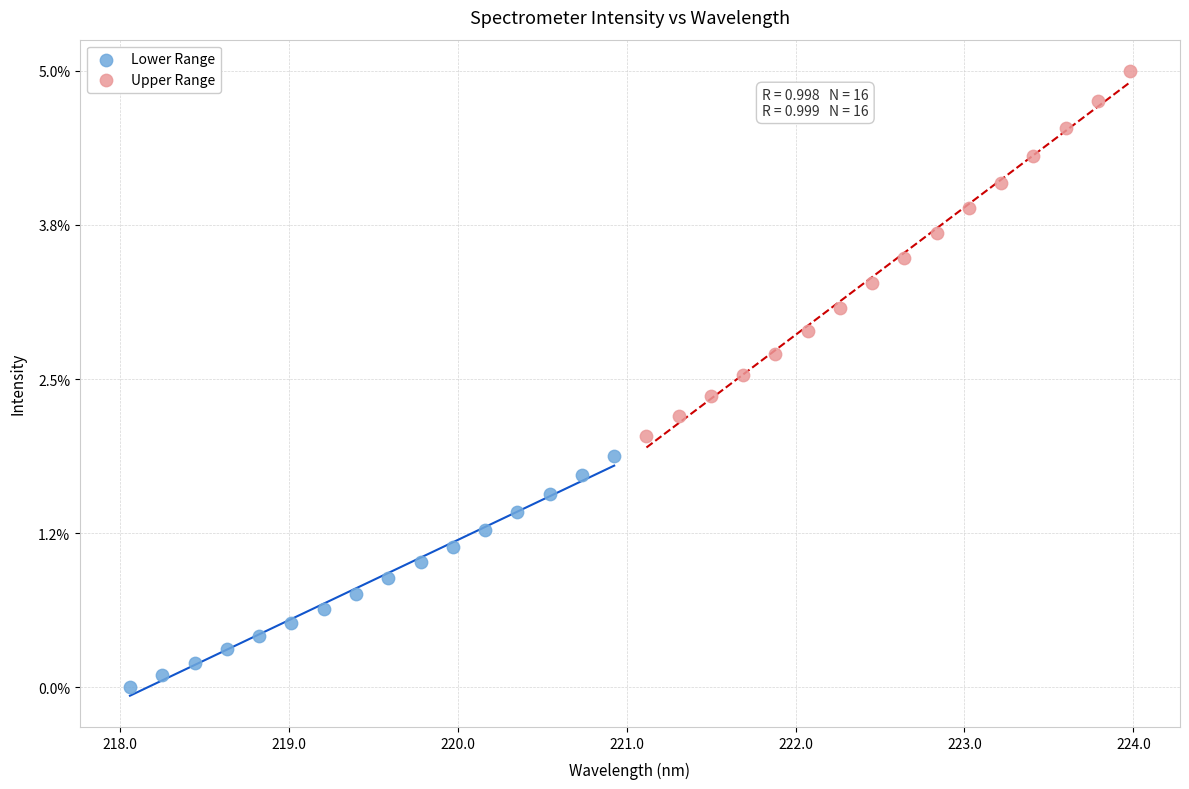

Which series reaches the minimum Y coordinate?

Lower Range